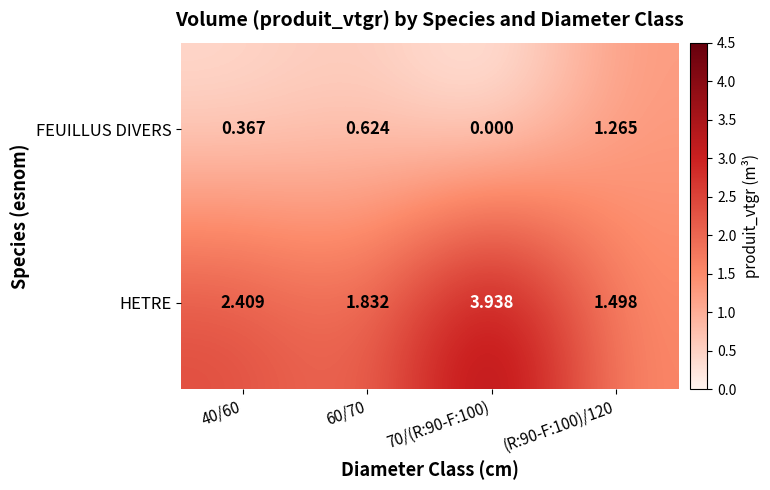

Which series has the widest spread of values?

HETRE